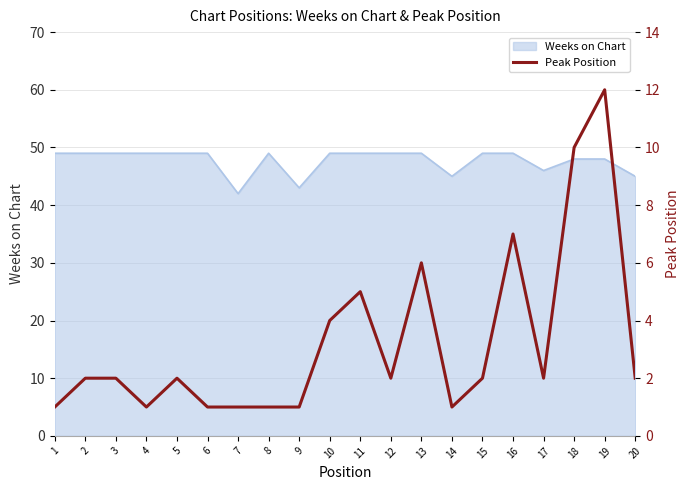

Count the number of categories in the chart.

20